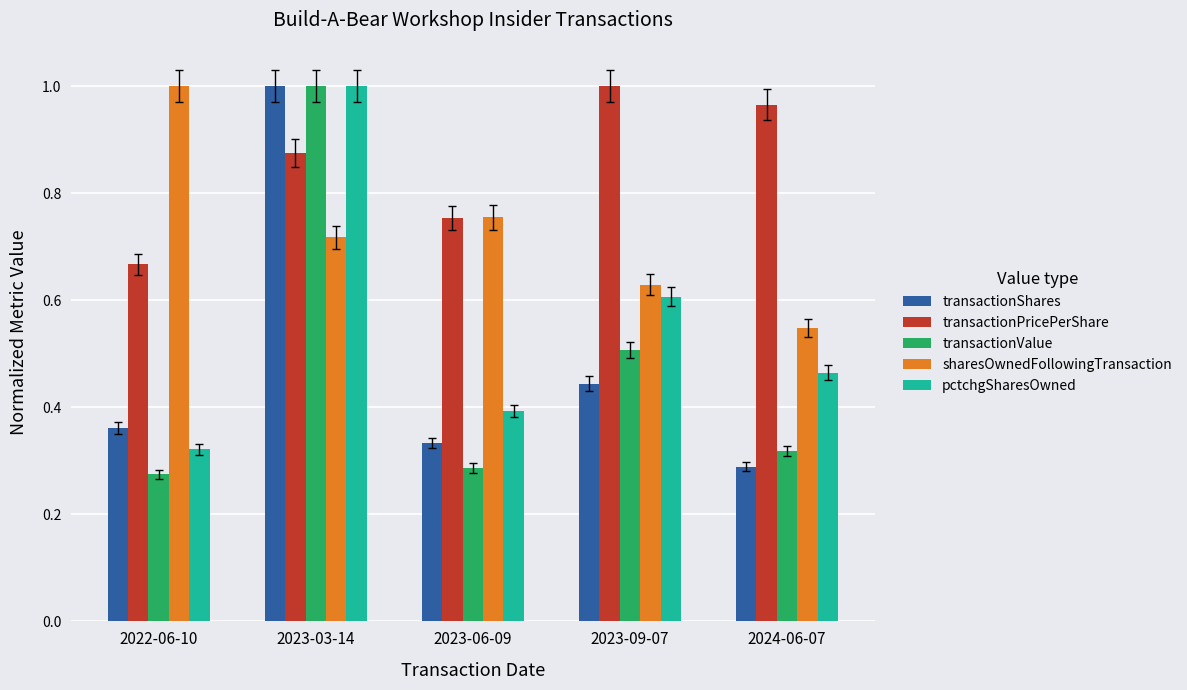

What position from the right is 2023-09-07?

2